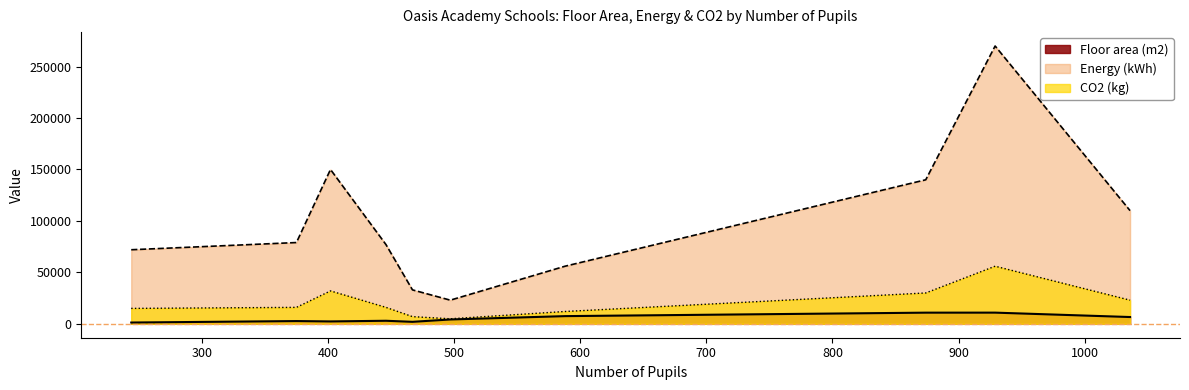

What are all the series names shown in the legend?

Floor area (m2), Energy (kWh), CO2 (kg)